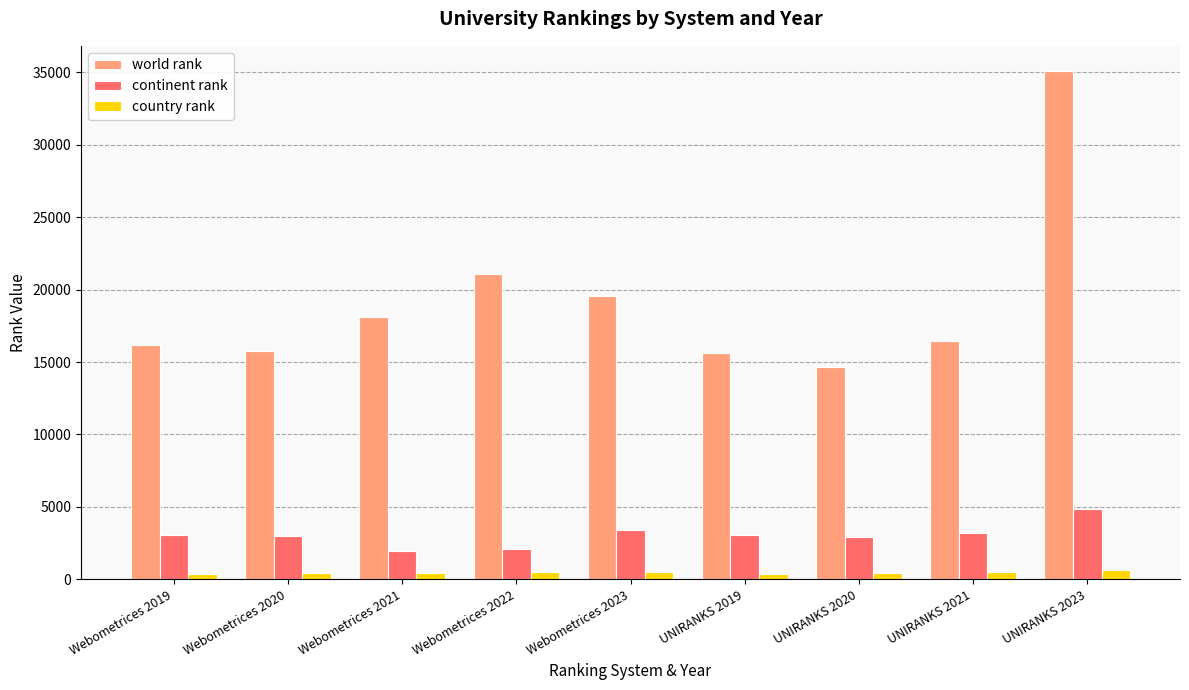

What is the smallest value displayed?

393